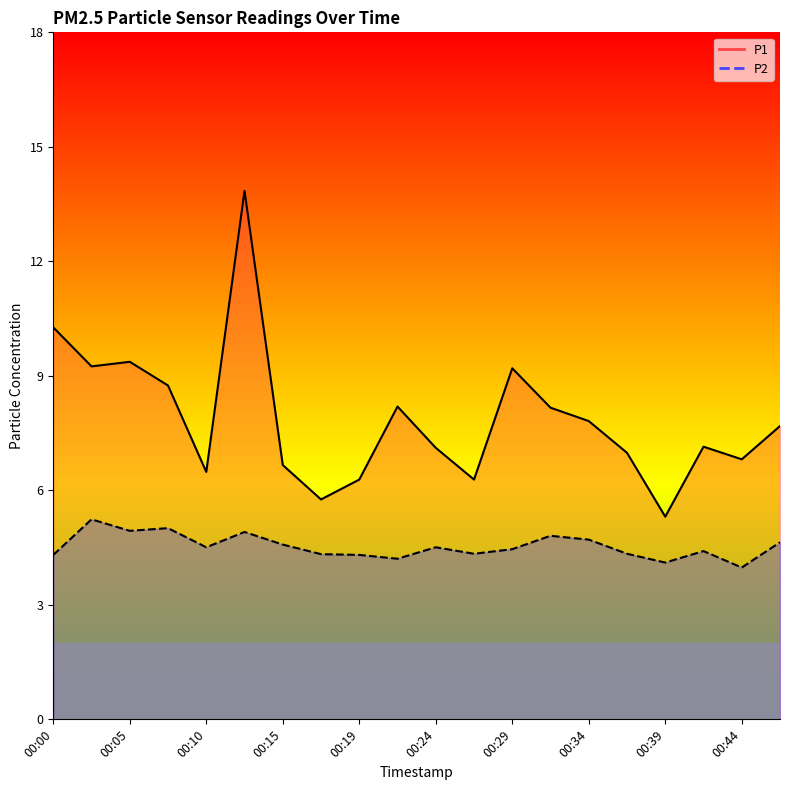

How many values in the P1 series are below 7?

8